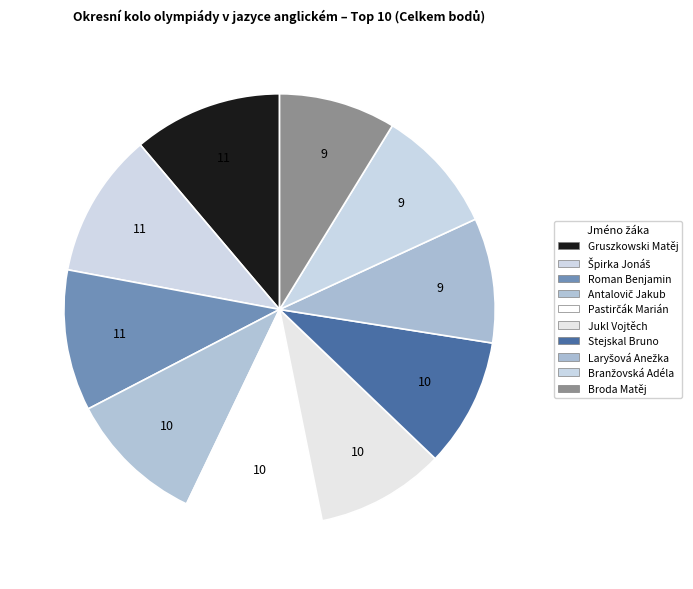

Rank the categories by value from lowest to highest.

Broda Matěj, Laryšová Anežka, Branžovská Adéla, Jukl Vojtěch, Stejskal Bruno, Antalovič Jakub, Pastirčák Marián, Roman Benjamin, Špirka Jonáš, Gruszkowski Matěj